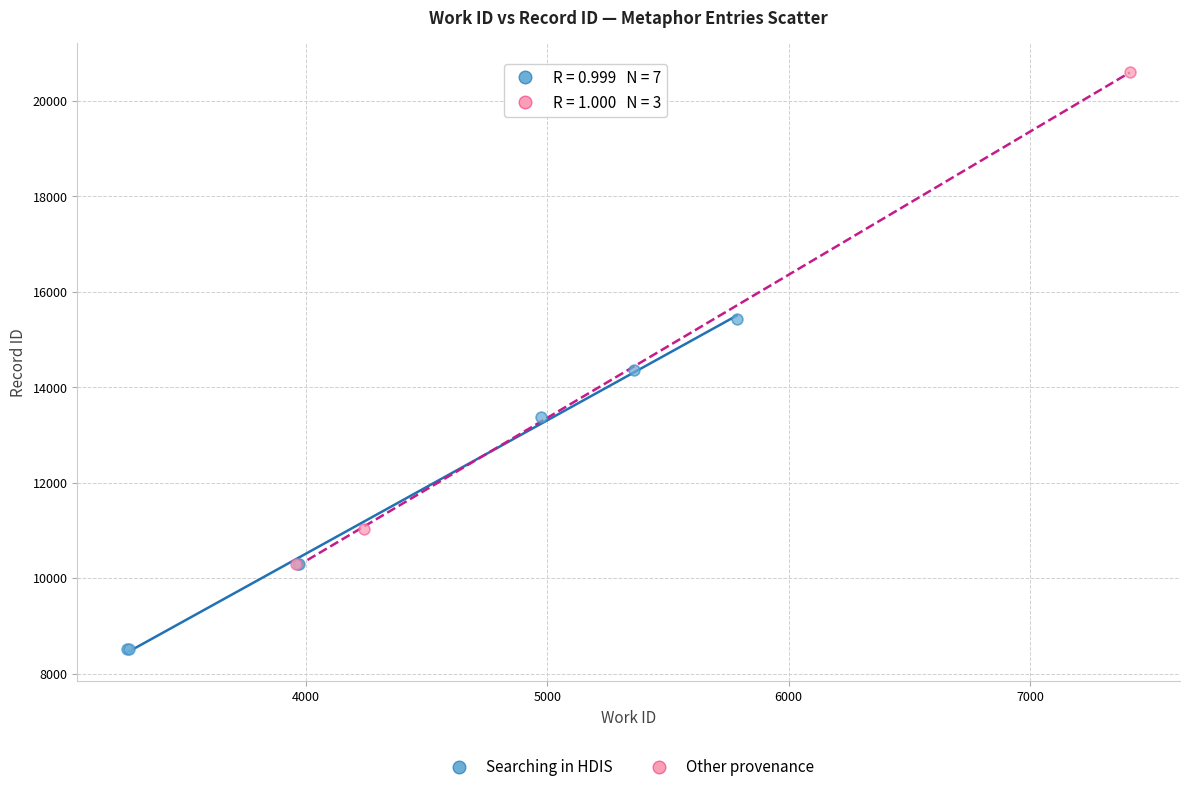

Which series reaches the maximum Y coordinate?

Other provenance